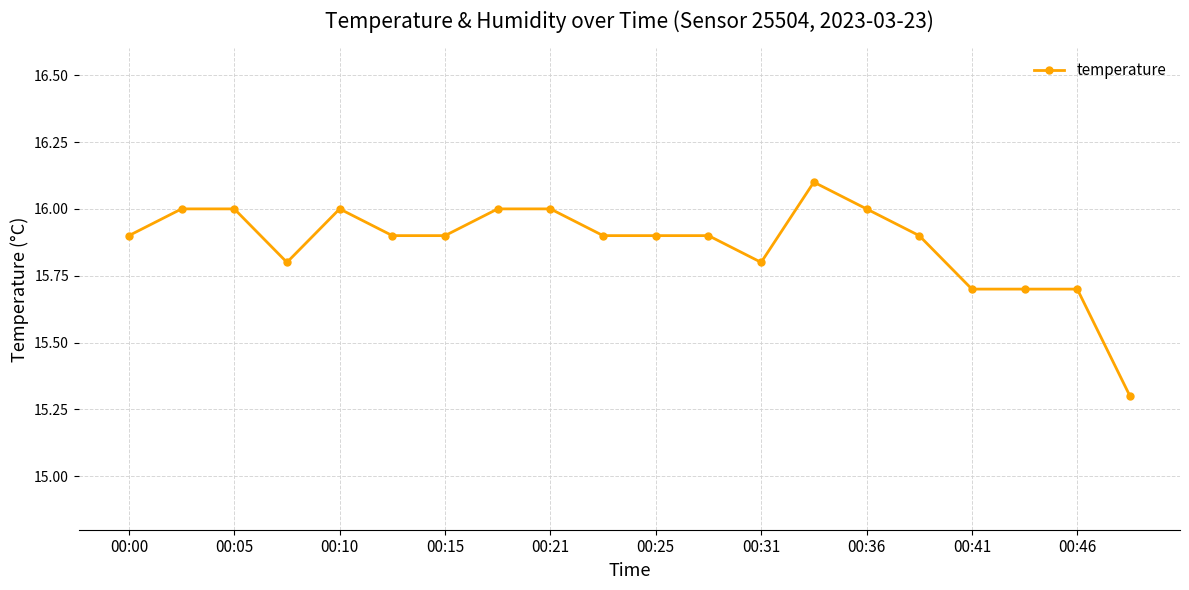

Count the number of data series in this chart.

1